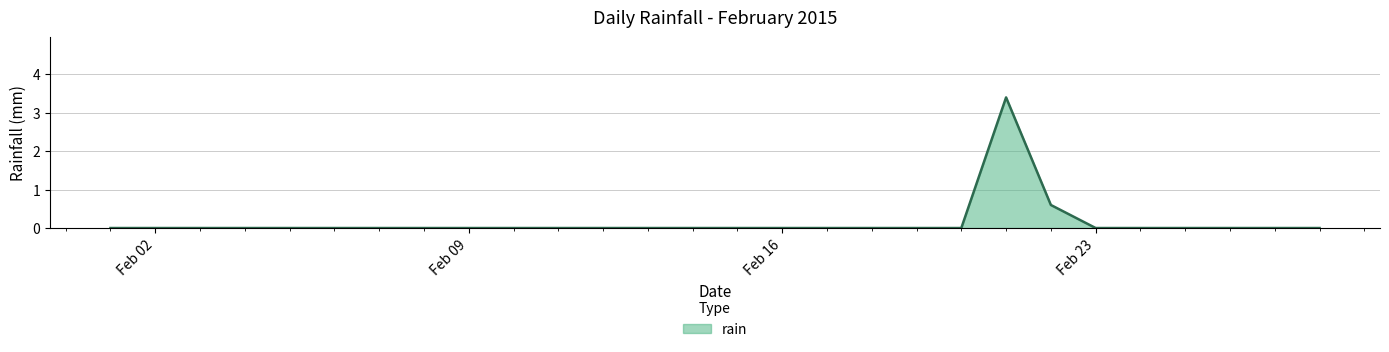

What is the greatest value displayed?

3.4